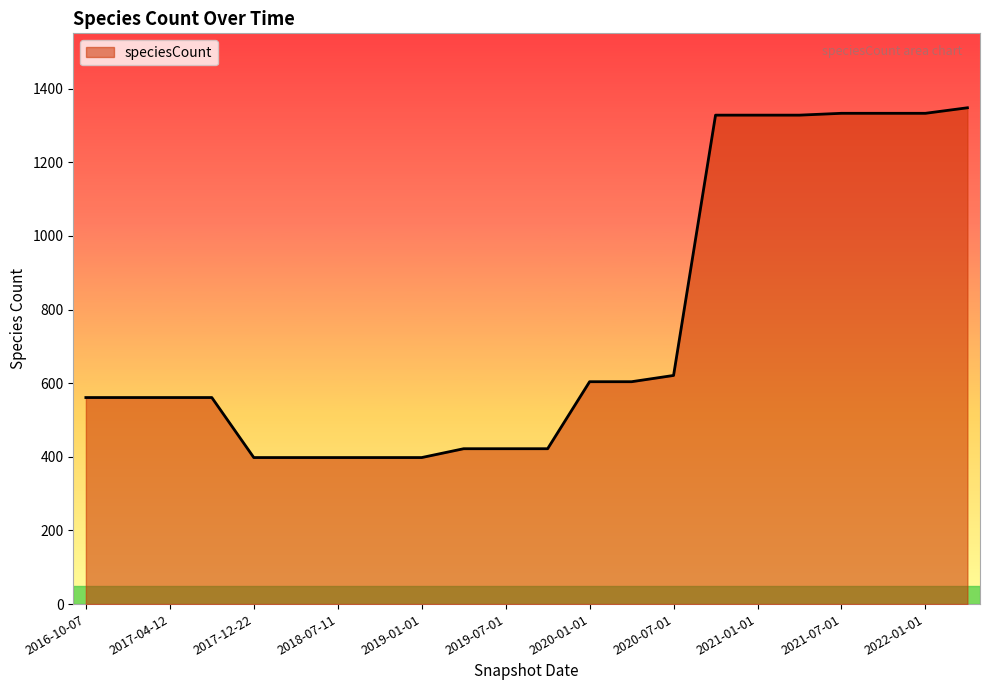

How many series are shown in this chart?

1